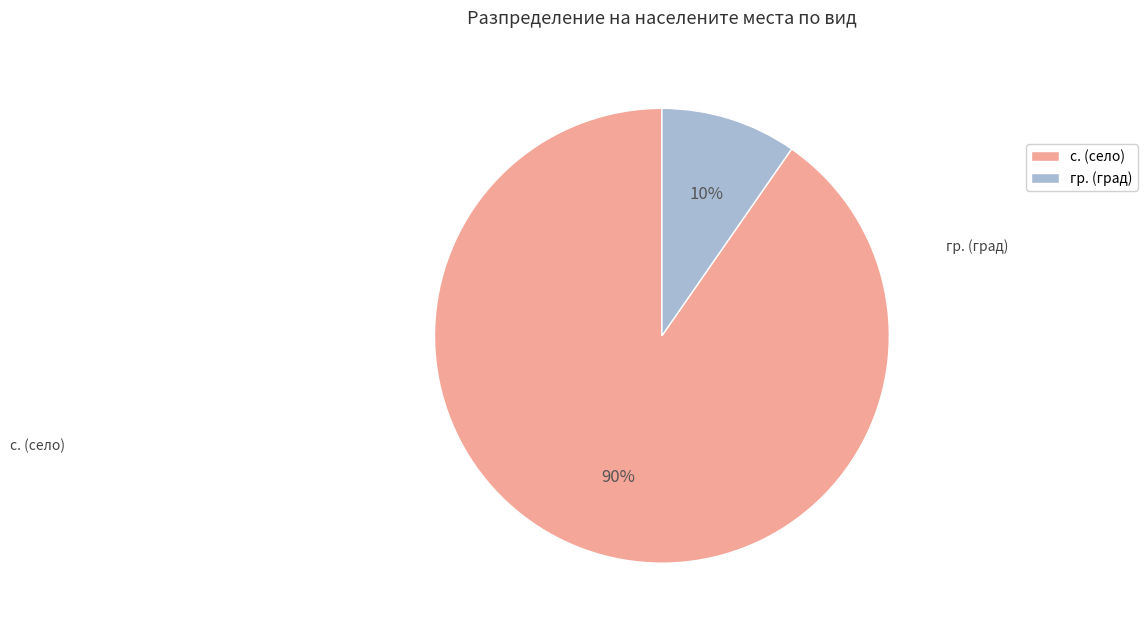

How many slices are in this pie chart?

2